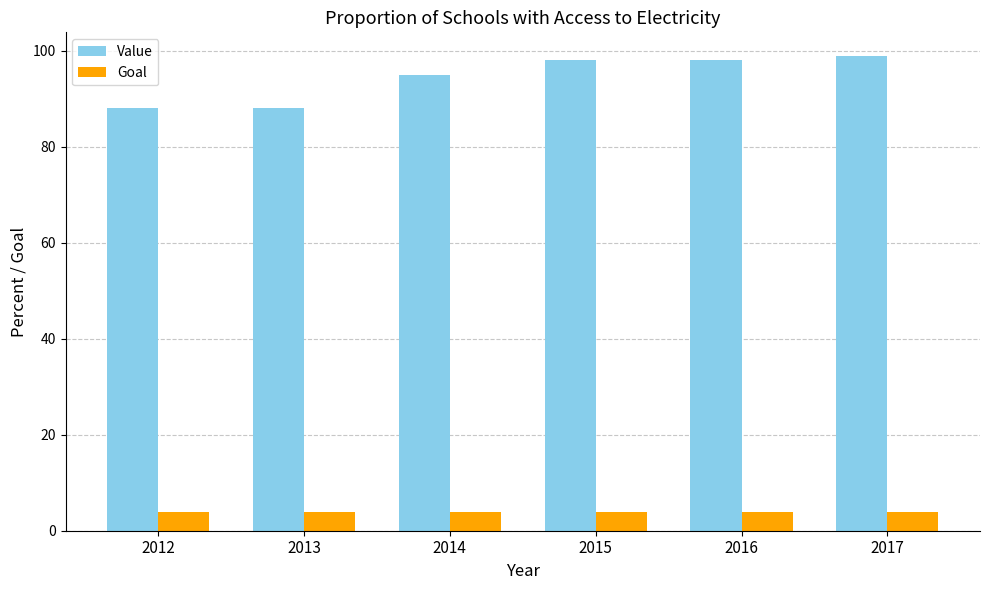

Which series has the largest range (max minus min)?

Value